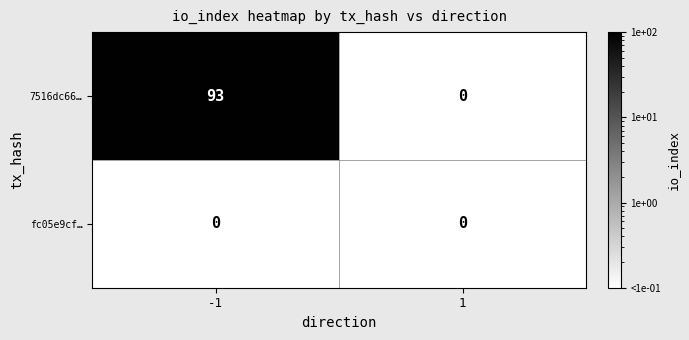

Between -1 and 1, which series saw the biggest shift?

7516dc66…